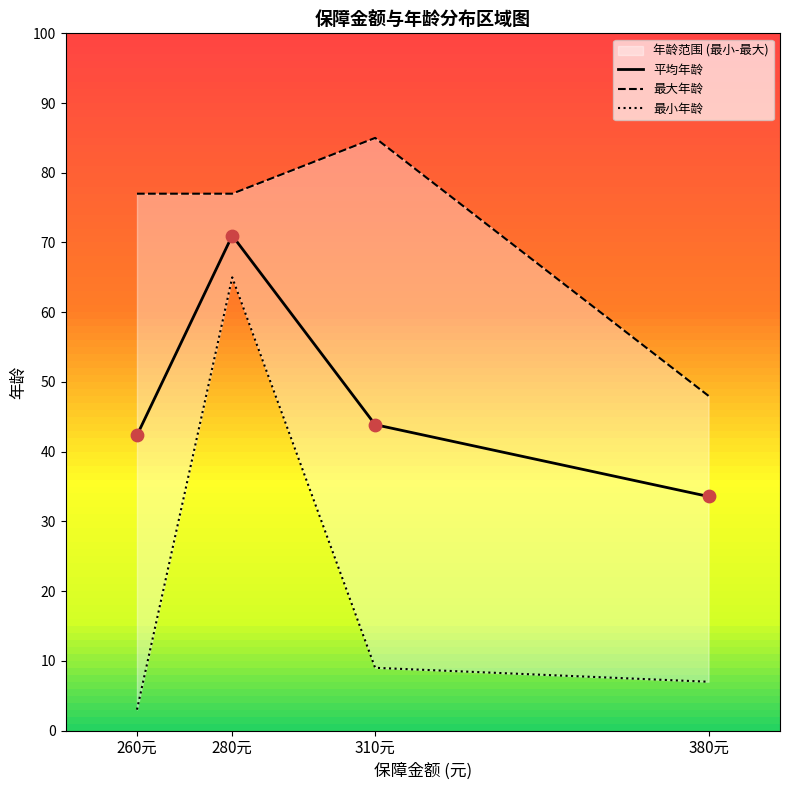

What is the total value across all series at 380元?

88.6